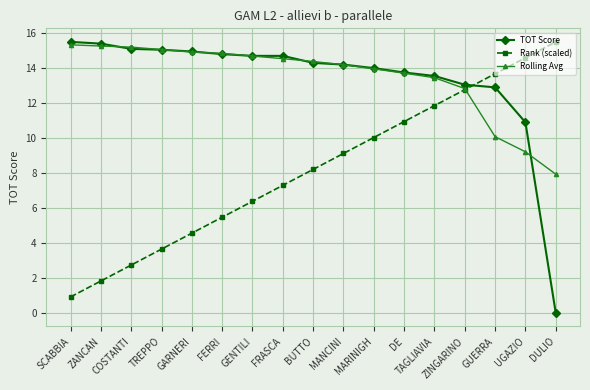

What value does the Rolling Avg series have at GENTILI?

14.7